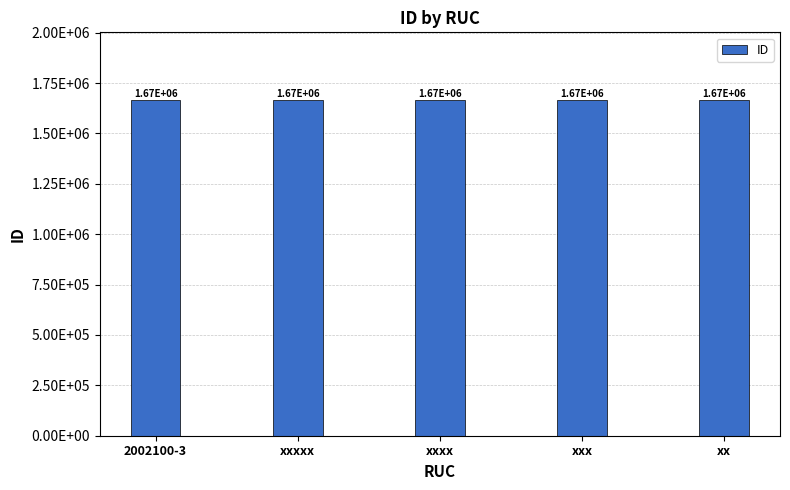

What is the difference between the values at 2002100-3 and xx?

4